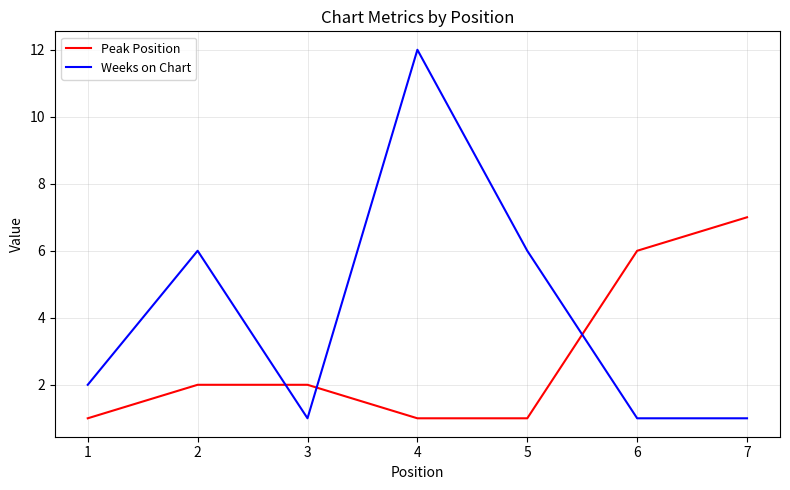

What is the average value of the Peak Position series?

3